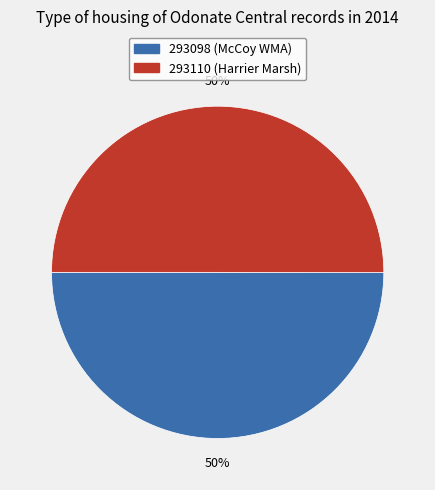

What is the ratio of the value at 293110 to the value at 293098?

1.0